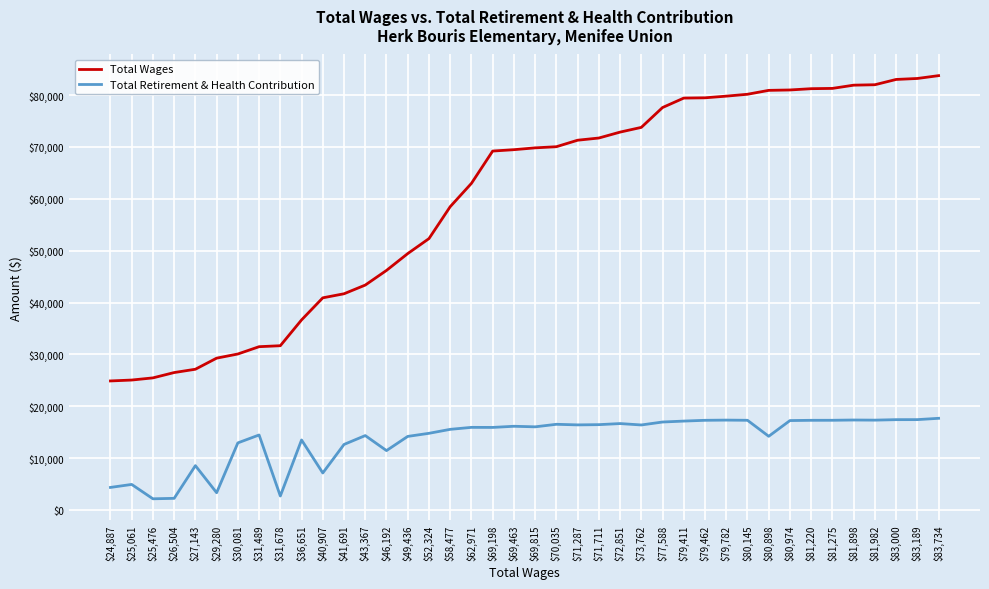

True or false: Total Wages and Total Retirement & Health Contribution intersect in this chart.

False